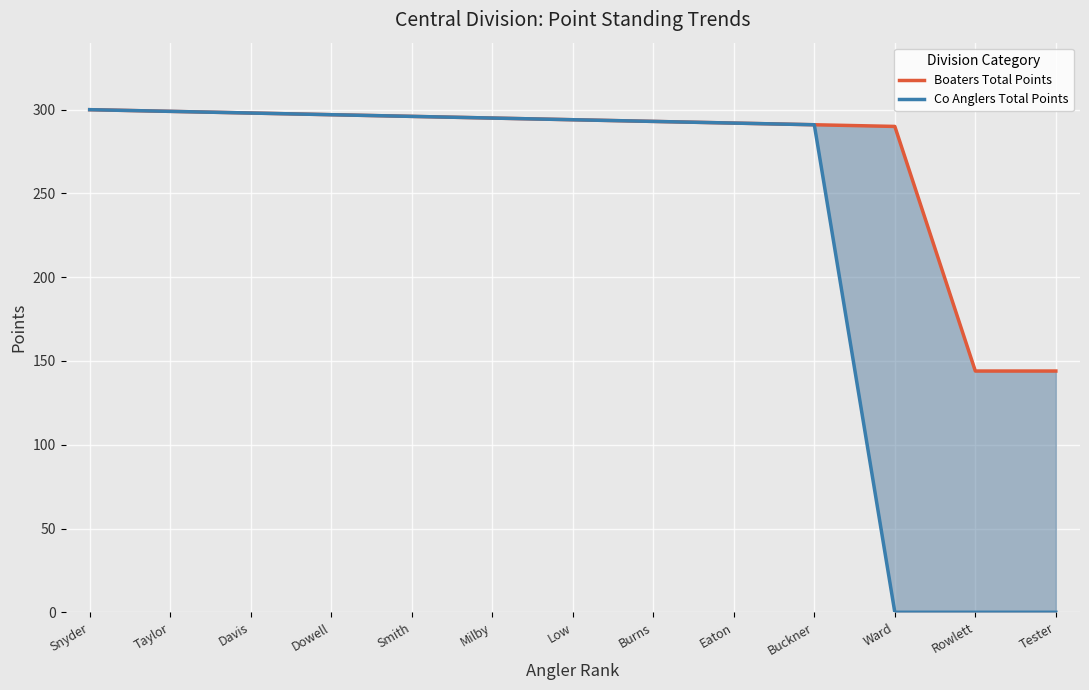

True or false: Boaters Total Points and Co Anglers Total Points intersect in this chart.

False